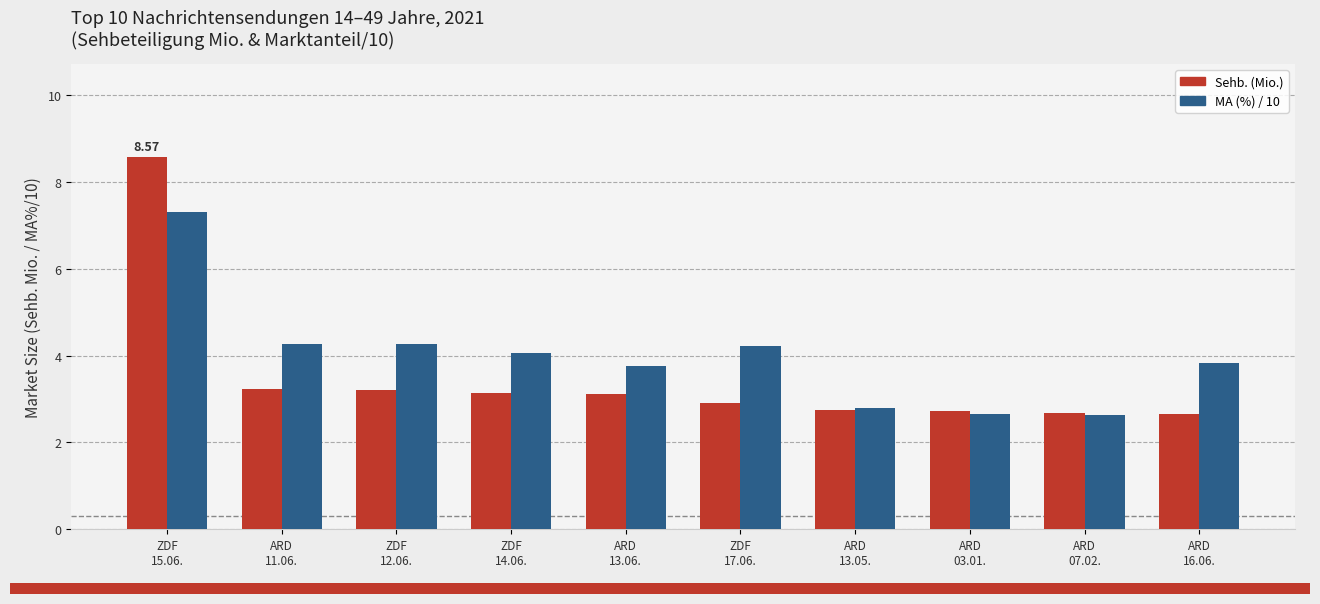

At how many categories does at least one series exceed 8?

1